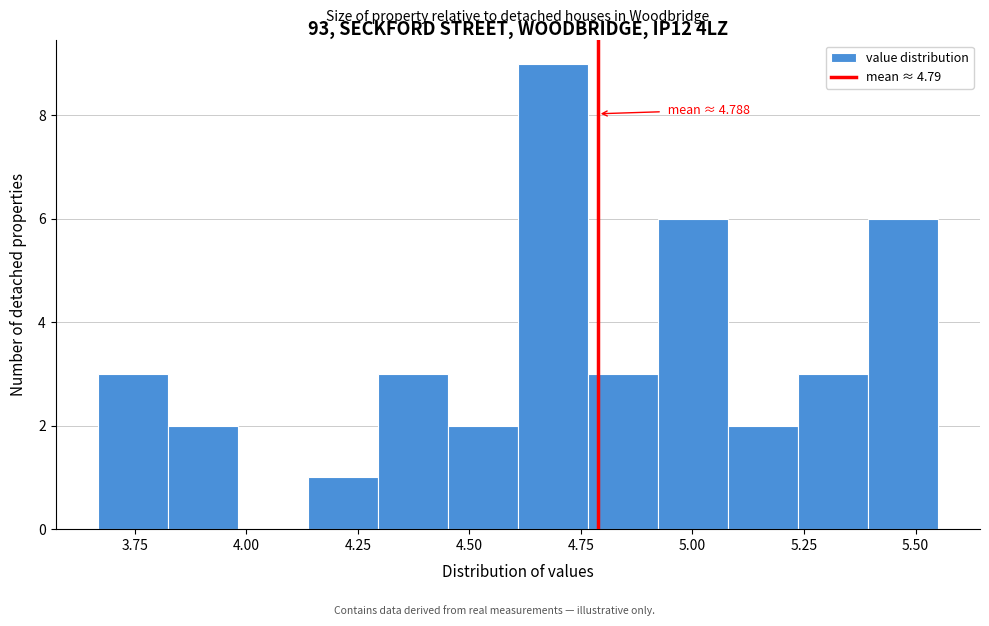

Read against the x-axis, roughly where is the centre of the tallest bar?

4.70